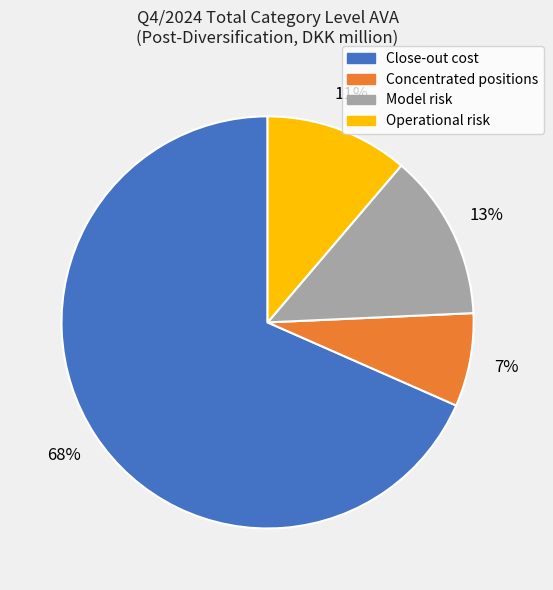

Between Operational risk and Concentrated positions, which is larger?

Operational risk